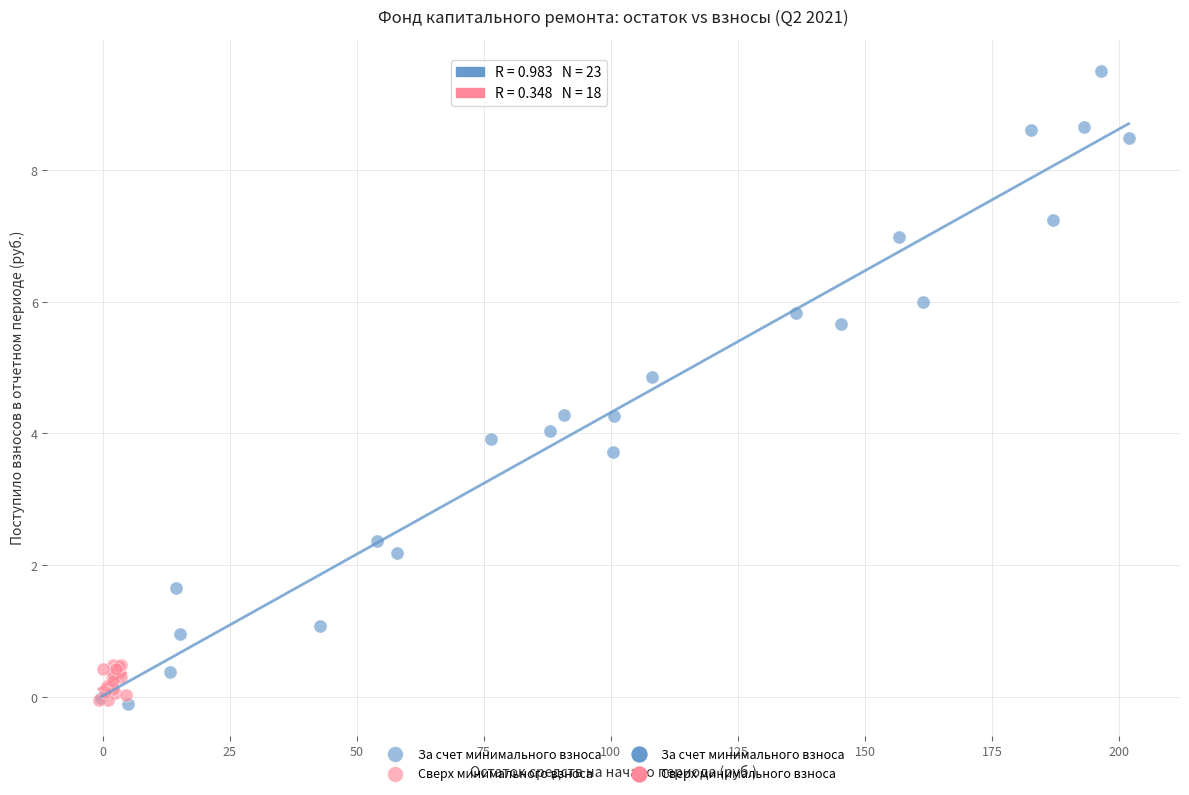

Which series contains the highest Y value?

За счет минимального взноса